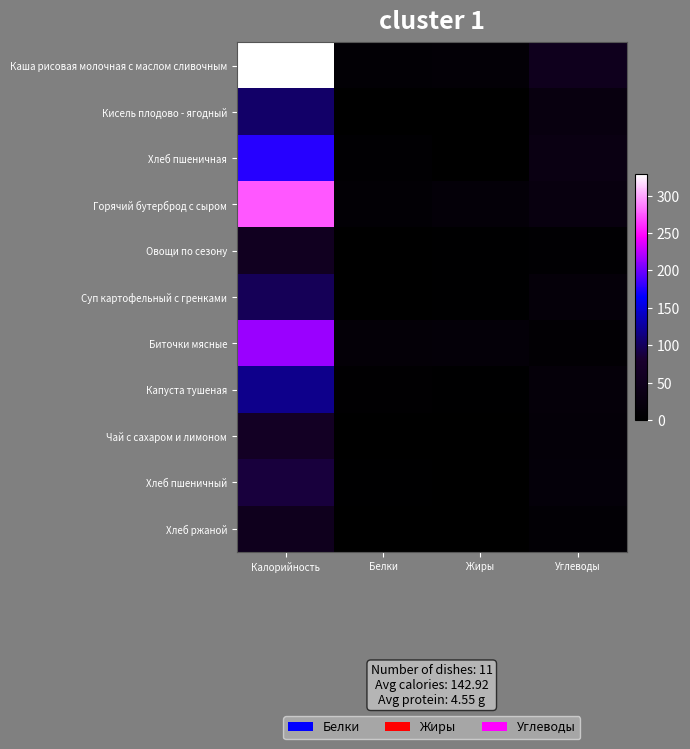

Reading left to right, extract all data points from this chart.

Каша рисовая молочная с маслом сливочным: Калорийность=328.8	Белки=9.6	Жиры=11.0	Углеводы=51.0
Кисель плодово - ягодный: Калорийность=105.2	Белки=0.0	Жиры=0.0	Углеводы=26.2
Хлеб пшеничная: Калорийность=176.0	Белки=5.8	Жиры=1.6	Углеводы=32.6
Горячий бутерброд с сыром: Калорийность=273.8	Белки=9.1	Жиры=14.5	Углеводы=26.5
Овощи по сезону: Калорийность=56.1	Белки=1.1	Жиры=3.1	Углеводы=5.9
Суп картофельный с гренками: Калорийность=98.1	Белки=2.5	Жиры=2.9	Углеводы=17.8
Биточки мясные: Калорийность=214.5	Белки=12.9	Жиры=14.6	Углеводы=7.8
Капуста тушеная: Калорийность=118.4	Белки=4.0	Жиры=3.7	Углеводы=17.2
Чай с сахаром и лимоном: Калорийность=62.0	Белки=0.2	Жиры=0.1	Углеводы=15.1
Хлеб пшеничный: Калорийность=88.0	Белки=2.9	Жиры=0.8	Углеводы=16.3
Хлеб ржаной: Калорийность=51.2	Белки=2.0	Жиры=0.4	Углеводы=10.0